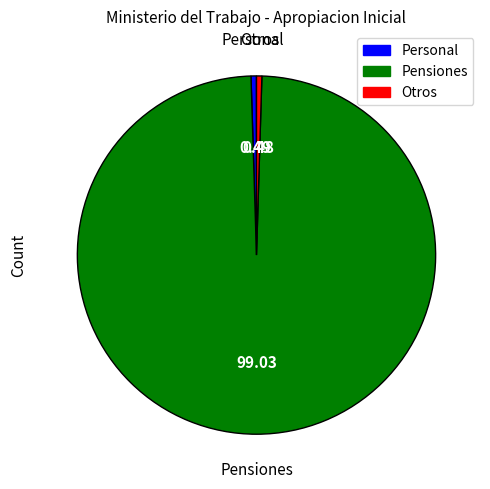

Does any single category account for the majority?

Yes